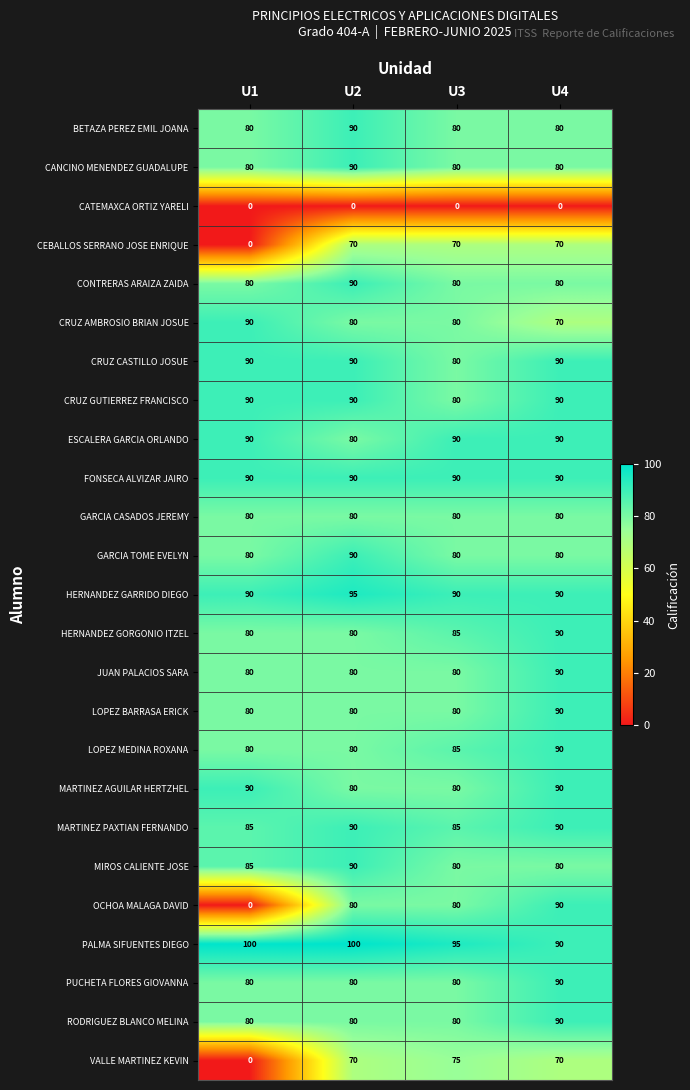

The value of MARTINEZ PAXTIAN FERNANDO at U4 is 90. True or false?

True